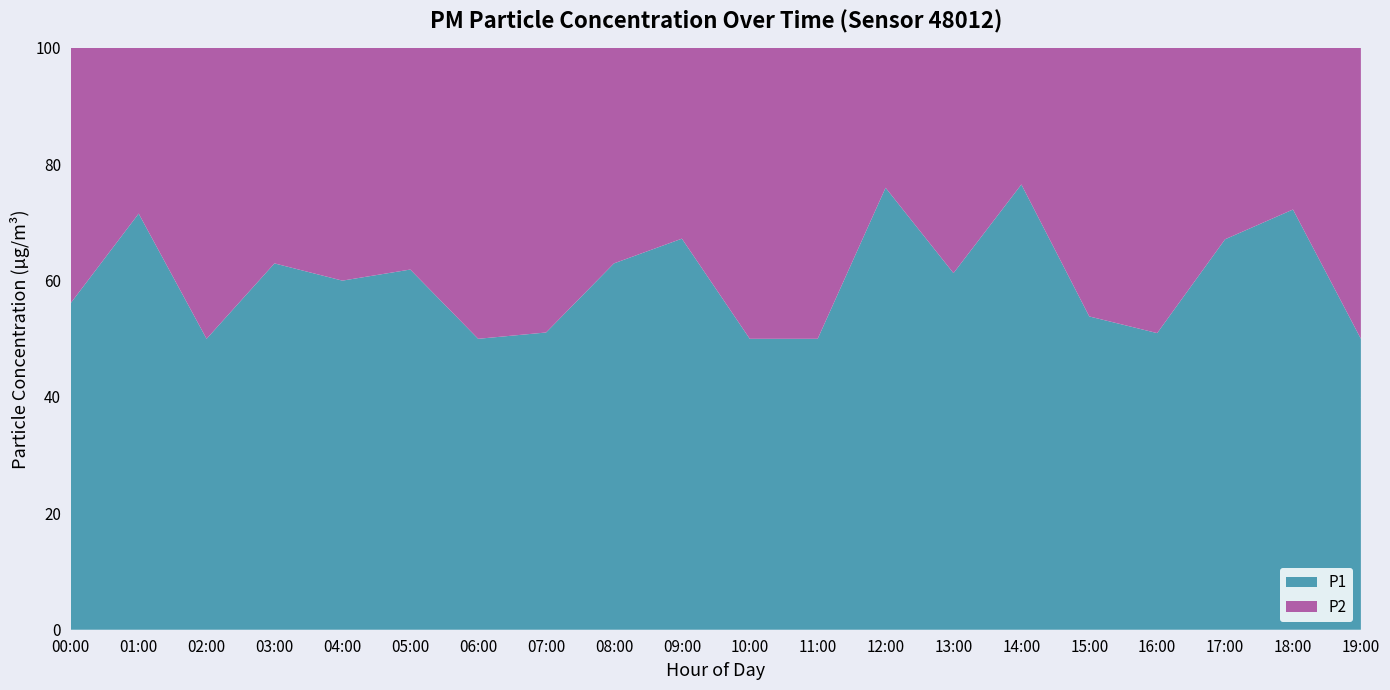

Is it true that P1 equals 67.1 at 17:00?

True